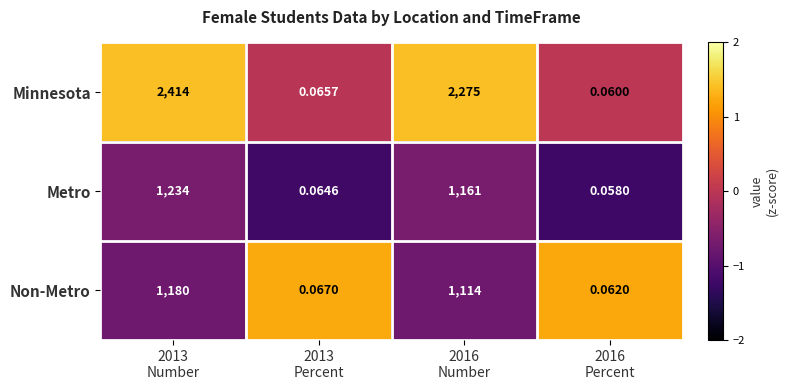

Which series has the largest range (max minus min)?

Minnesota